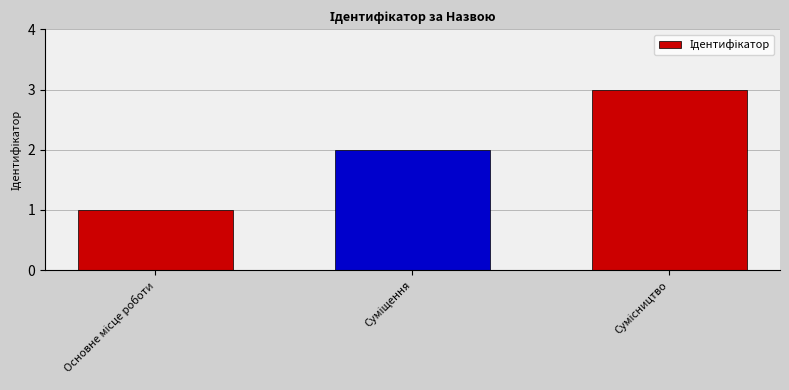

What is the sum of all values?

6